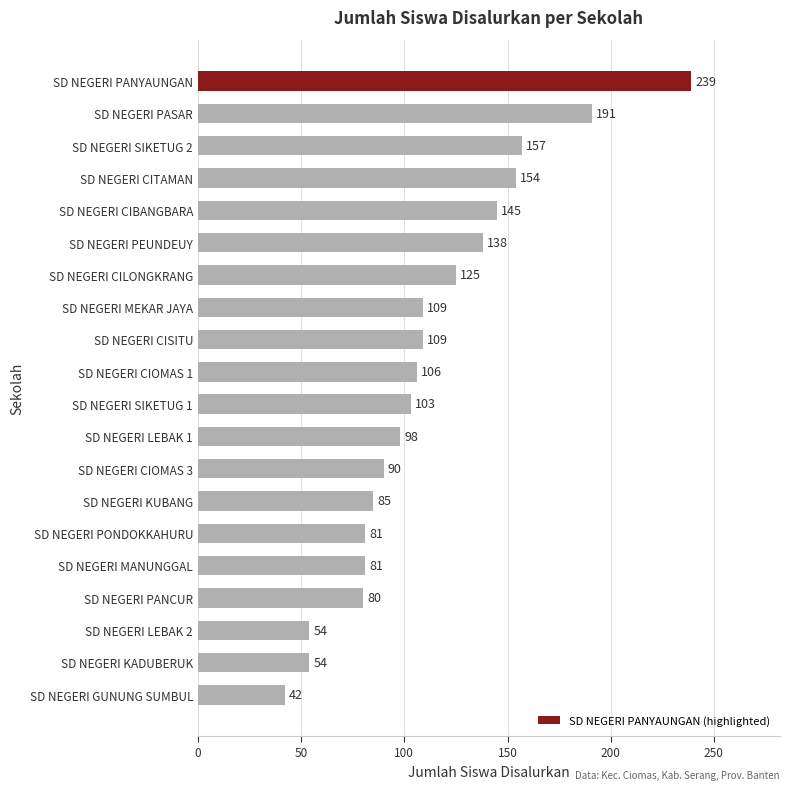

What is the sum of the values at SD NEGERI CITAMAN and SD NEGERI PANCUR?

234